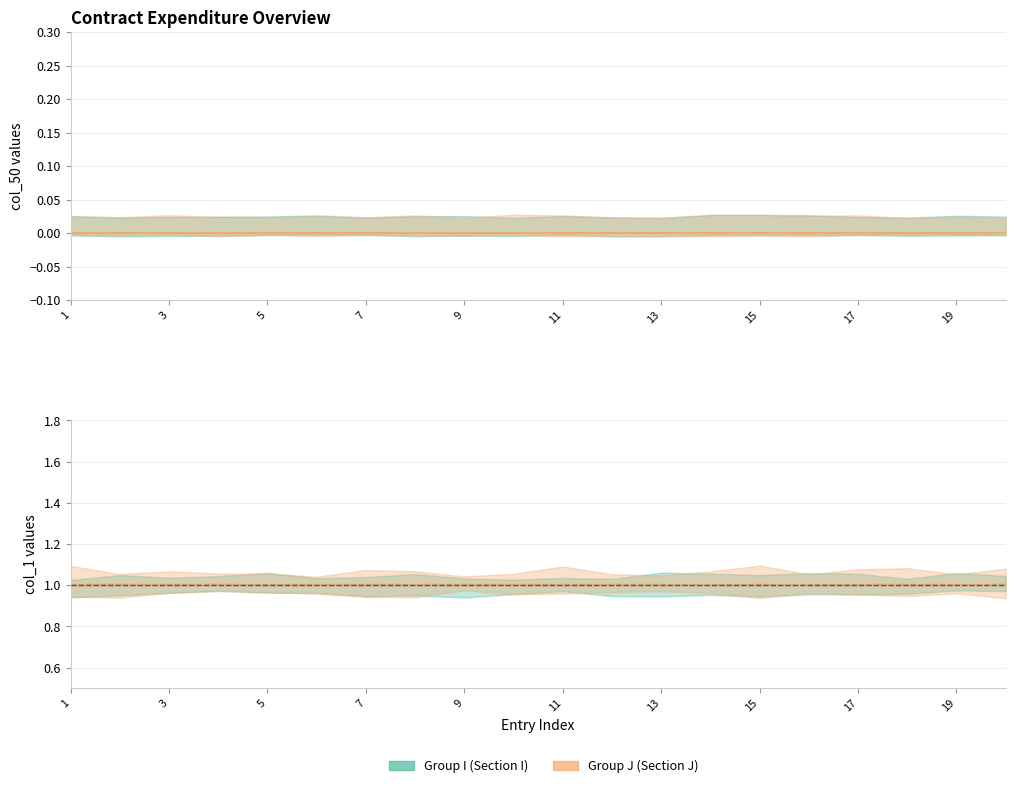

True or false: col_50_J and col_1_I intersect in this chart.

False